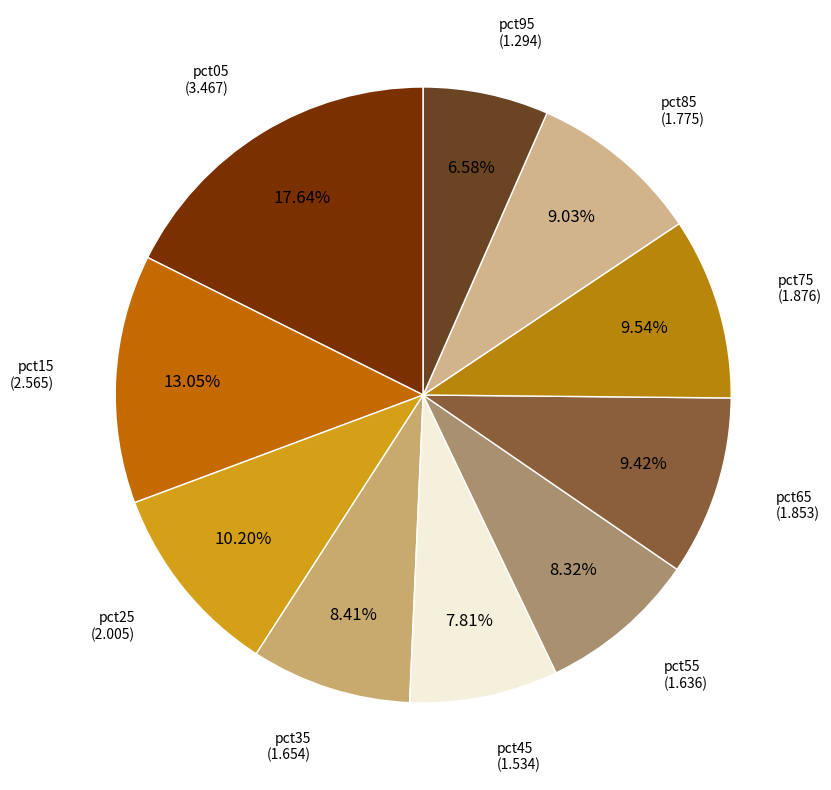

Does pct15 represent more than half of the total?

No